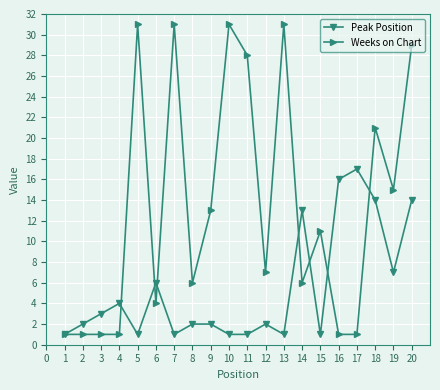

After their last crossing, which series has the higher values: Peak Position or Weeks on Chart?

Weeks on Chart